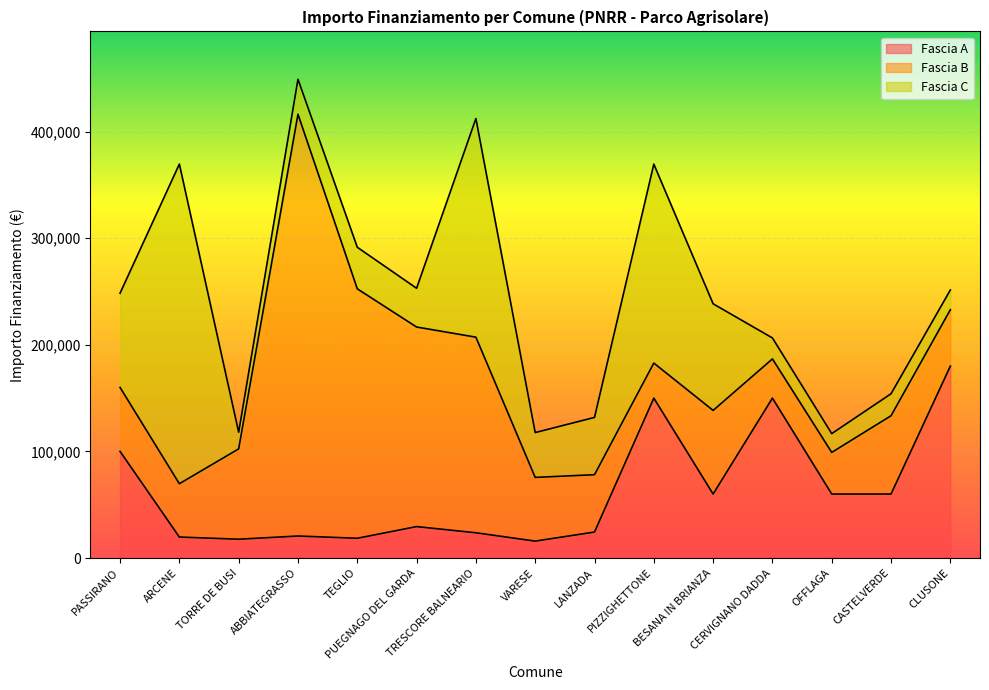

What is the label of the 15th point from the left?

CLUSONE